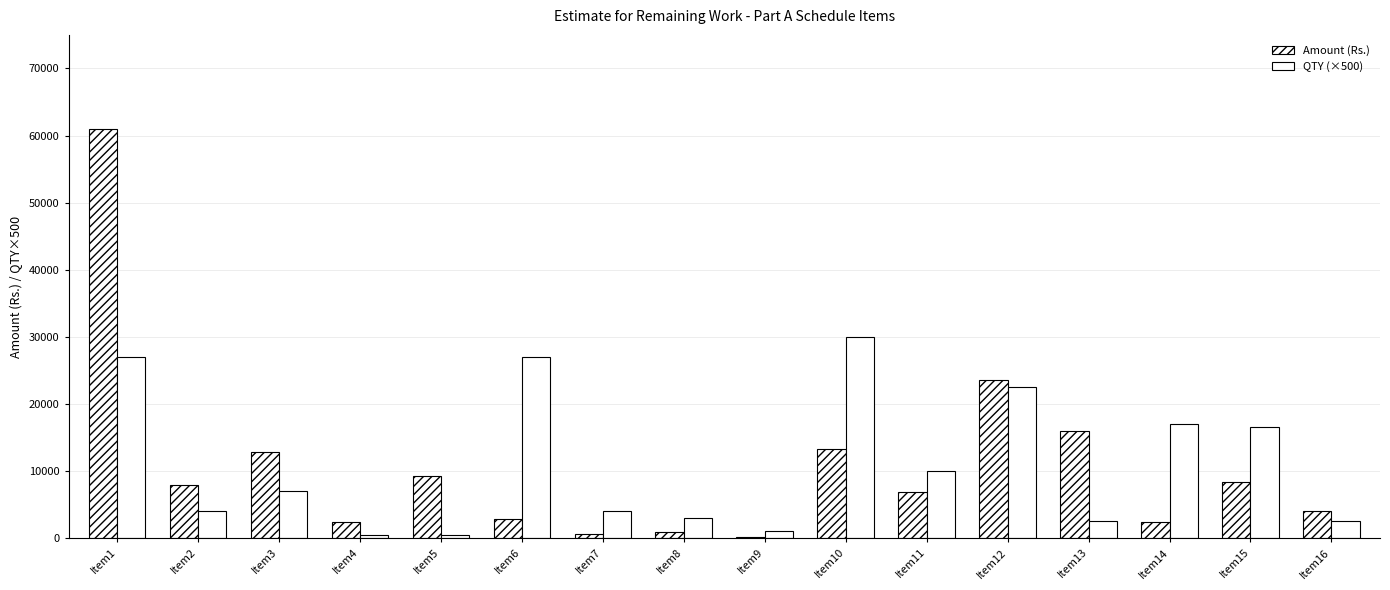

Are the bars grouped side by side (vs. stacked)?

Yes